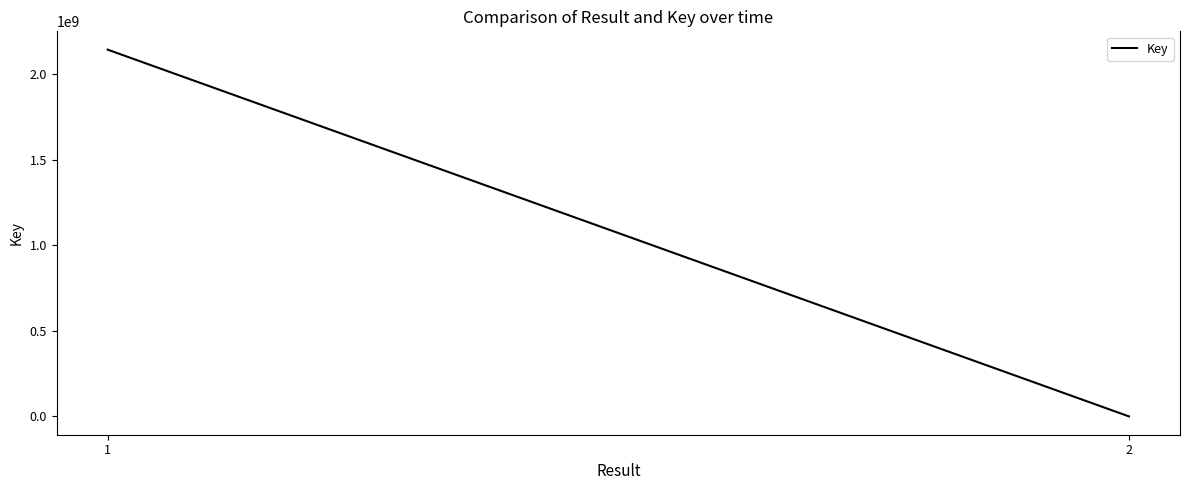

Count the values in the range 161150 to 2142131806.

2